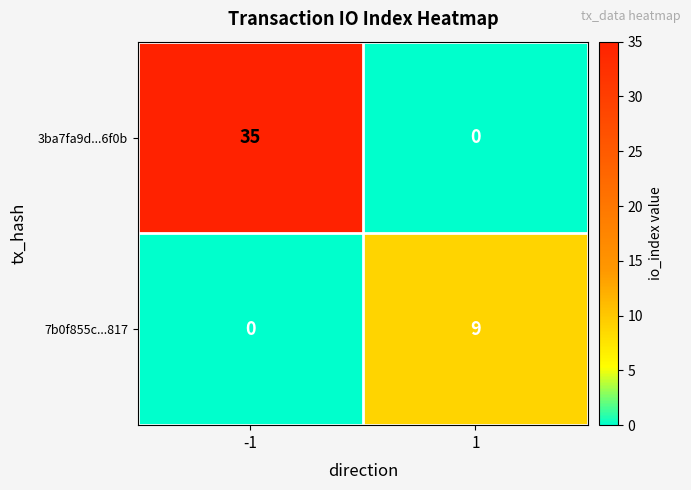

Which series has the largest total across all categories?

3ba7fa9d...6f0b